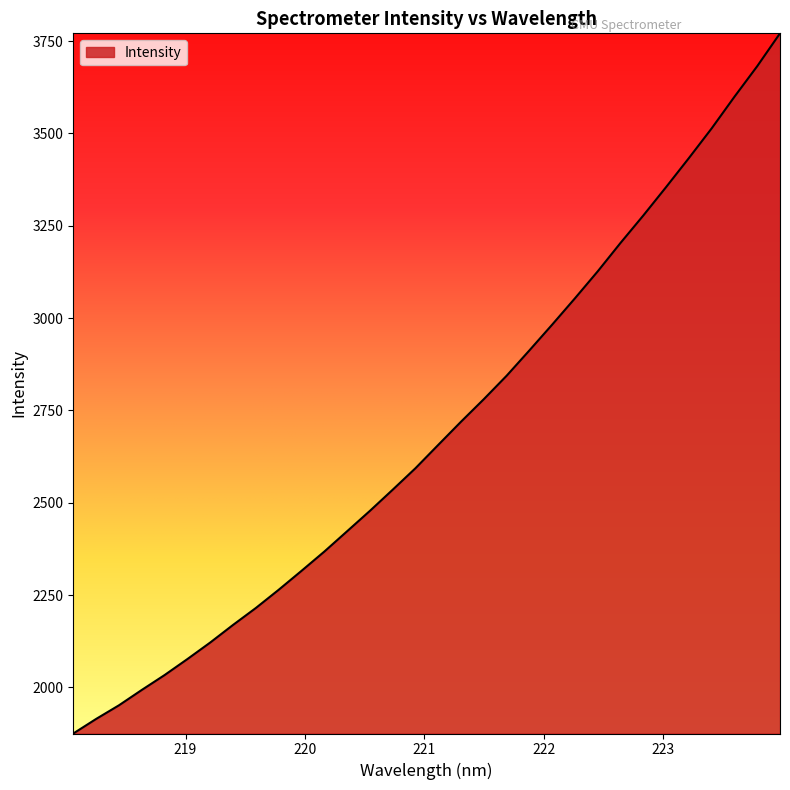

What is the difference between the maximum and minimum values?

1895.8